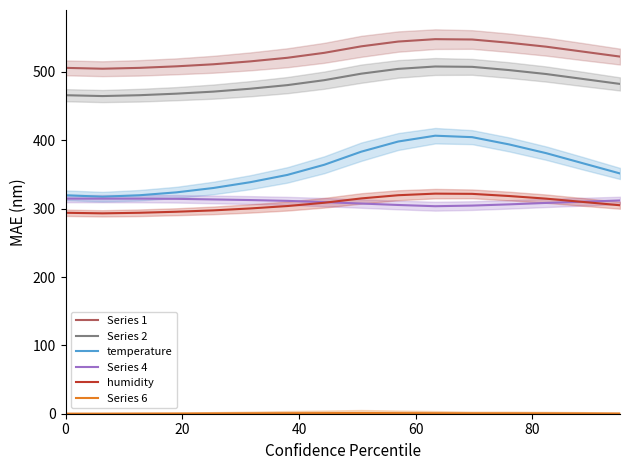

What is the maximum value for Series 6?

1.0